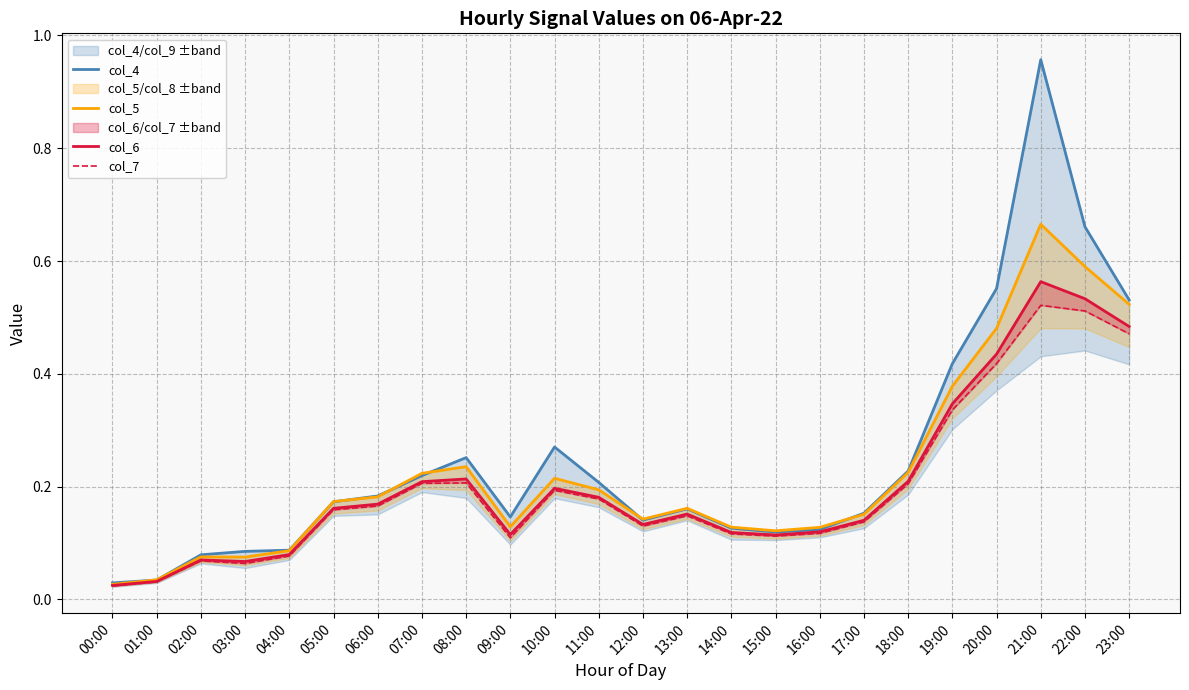

Reading left to right, what are all the values shown in this chart?

col_4: 00:00=0.0	01:00=0.0	02:00=0.1	03:00=0.1	04:00=0.1	05:00=0.2	06:00=0.2	07:00=0.2	08:00=0.3	09:00=0.1	10:00=0.3	11:00=0.2	12:00=0.1	13:00=0.2	14:00=0.1	15:00=0.1	16:00=0.1	17:00=0.2	18:00=0.2	19:00=0.4	20:00=0.6	21:00=1.0	22:00=0.7	23:00=0.5
col_5: 00:00=0.0	01:00=0.0	02:00=0.1	03:00=0.1	04:00=0.1	05:00=0.2	06:00=0.2	07:00=0.2	08:00=0.2	09:00=0.1	10:00=0.2	11:00=0.2	12:00=0.1	13:00=0.2	14:00=0.1	15:00=0.1	16:00=0.1	17:00=0.2	18:00=0.2	19:00=0.4	20:00=0.5	21:00=0.7	22:00=0.6	23:00=0.5
col_6: 00:00=0.0	01:00=0.0	02:00=0.1	03:00=0.1	04:00=0.1	05:00=0.2	06:00=0.2	07:00=0.2	08:00=0.2	09:00=0.1	10:00=0.2	11:00=0.2	12:00=0.1	13:00=0.2	14:00=0.1	15:00=0.1	16:00=0.1	17:00=0.1	18:00=0.2	19:00=0.3	20:00=0.4	21:00=0.6	22:00=0.5	23:00=0.5
col_7: 00:00=0.0	01:00=0.0	02:00=0.1	03:00=0.1	04:00=0.1	05:00=0.2	06:00=0.2	07:00=0.2	08:00=0.2	09:00=0.1	10:00=0.2	11:00=0.2	12:00=0.1	13:00=0.1	14:00=0.1	15:00=0.1	16:00=0.1	17:00=0.1	18:00=0.2	19:00=0.3	20:00=0.4	21:00=0.5	22:00=0.5	23:00=0.5